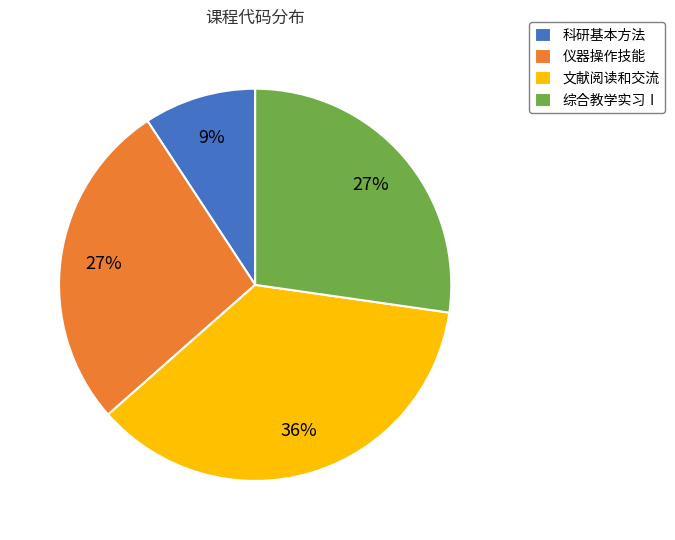

To the nearest percent, what portion does 仪器操作技能 represent?

27%